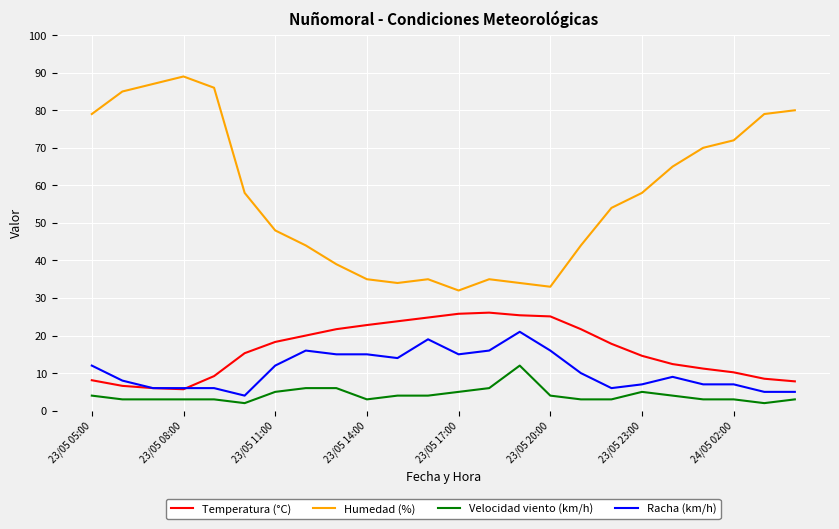

Which series has the widest spread of values?

Humedad (%)